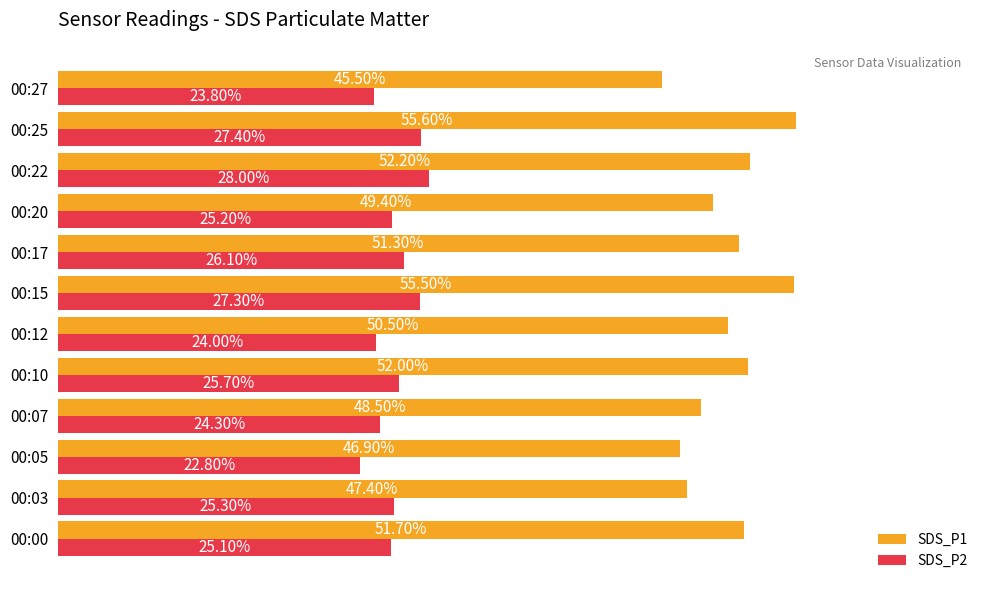

At which category is the sum across all series the highest?

00:25